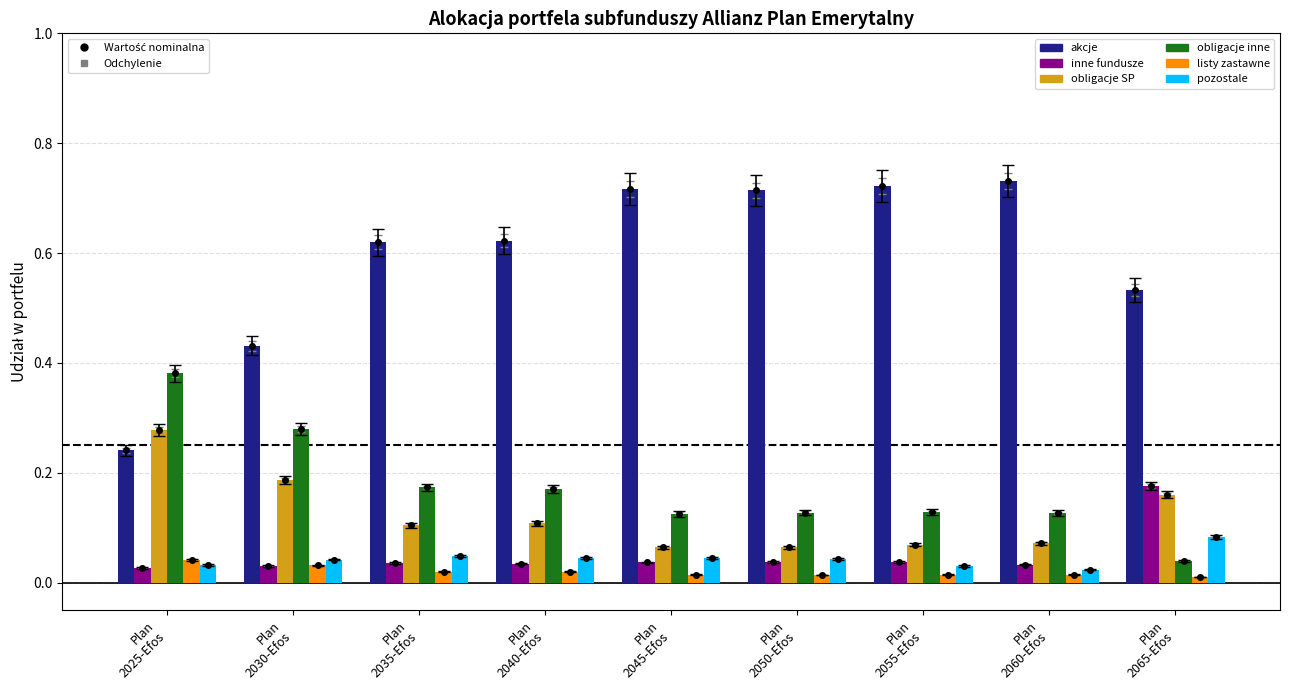

Which series has the largest total across all categories?

akcje